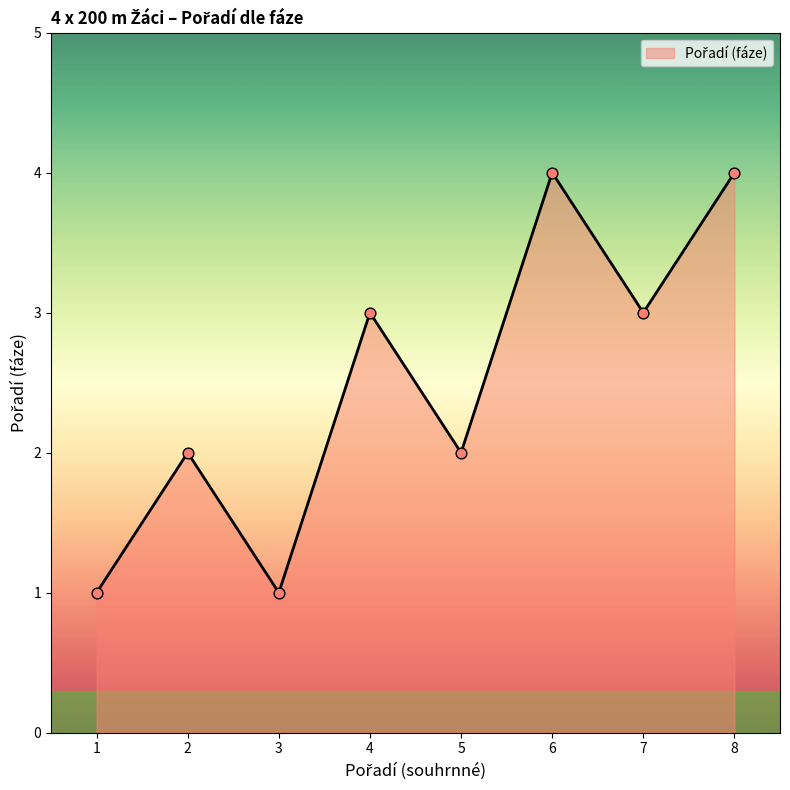

What is the change in value from 2 to 7?

+1